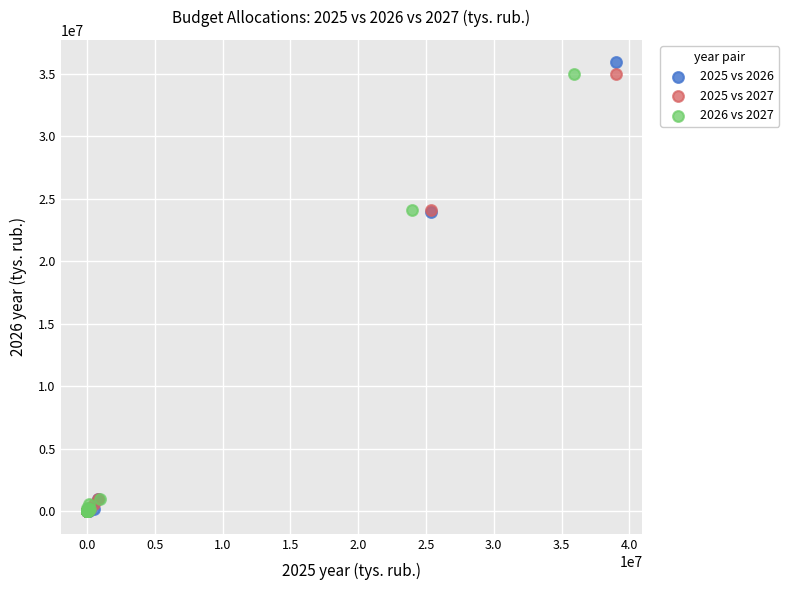

Which series has the widest spread of Y values?

2025 vs 2026